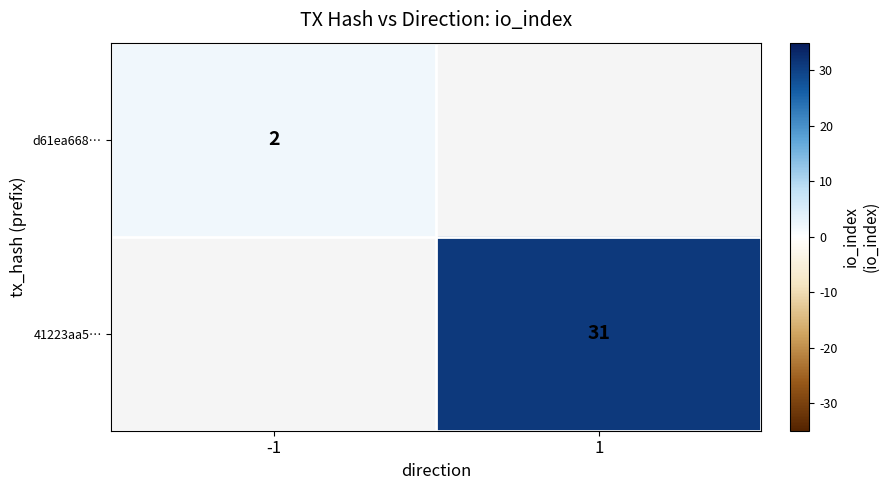

The d61ea668… series shows 4 at -1. True or false?

False